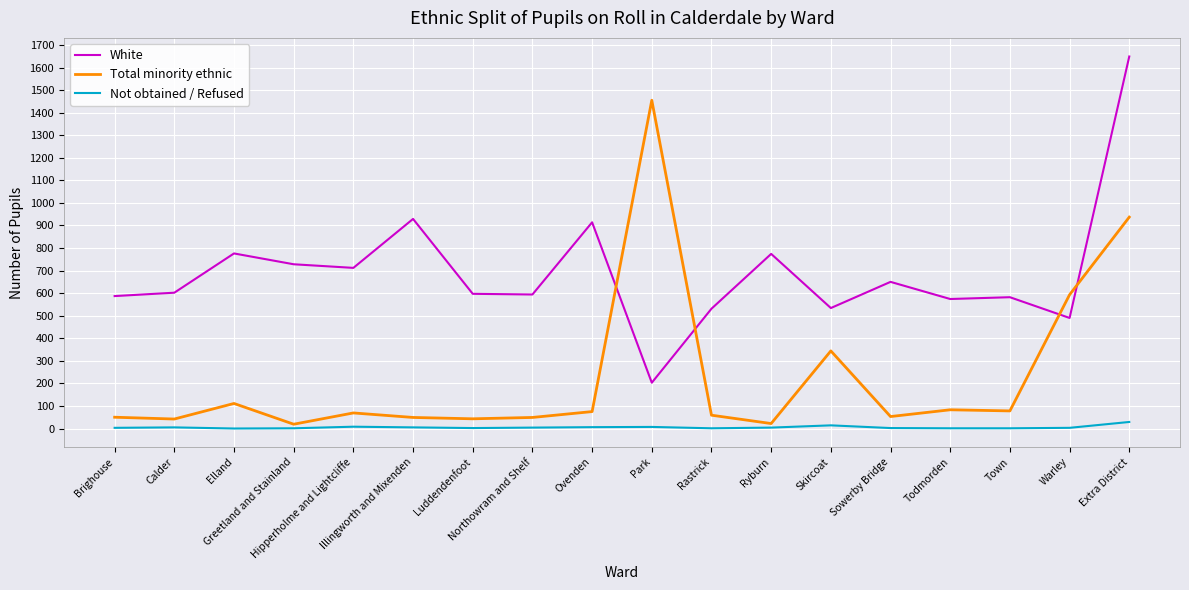

What position from the left is Brighouse?

1